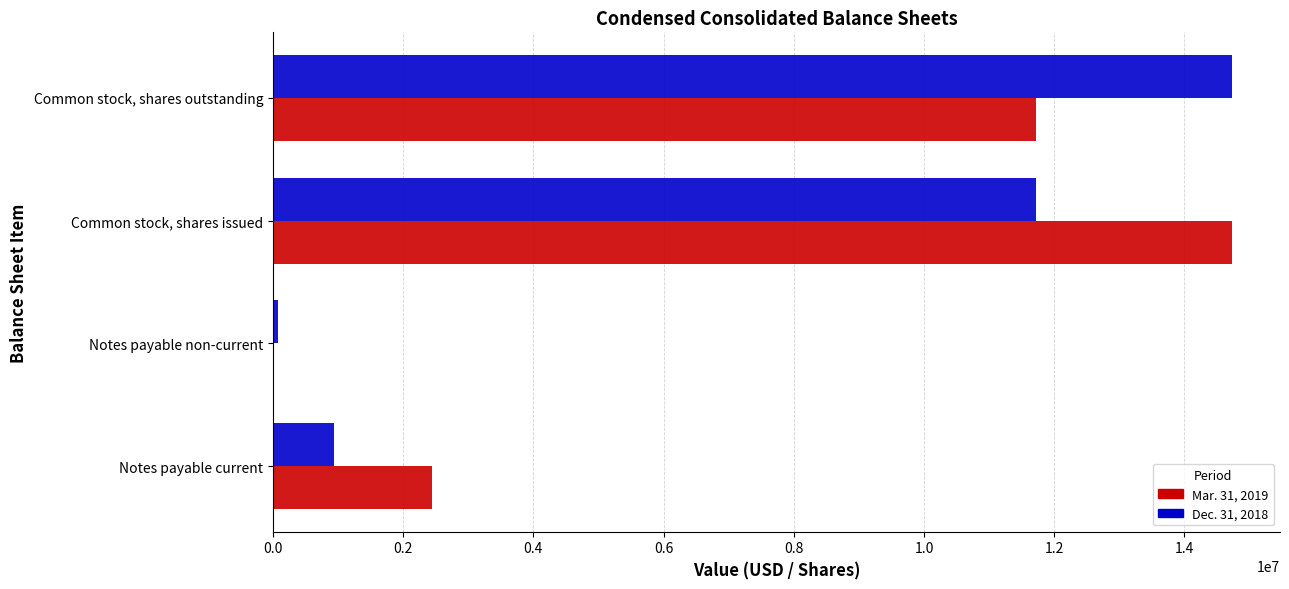

The Dec. 31, 2018 series shows 3383200 at Common stock, shares issued. True or false?

False